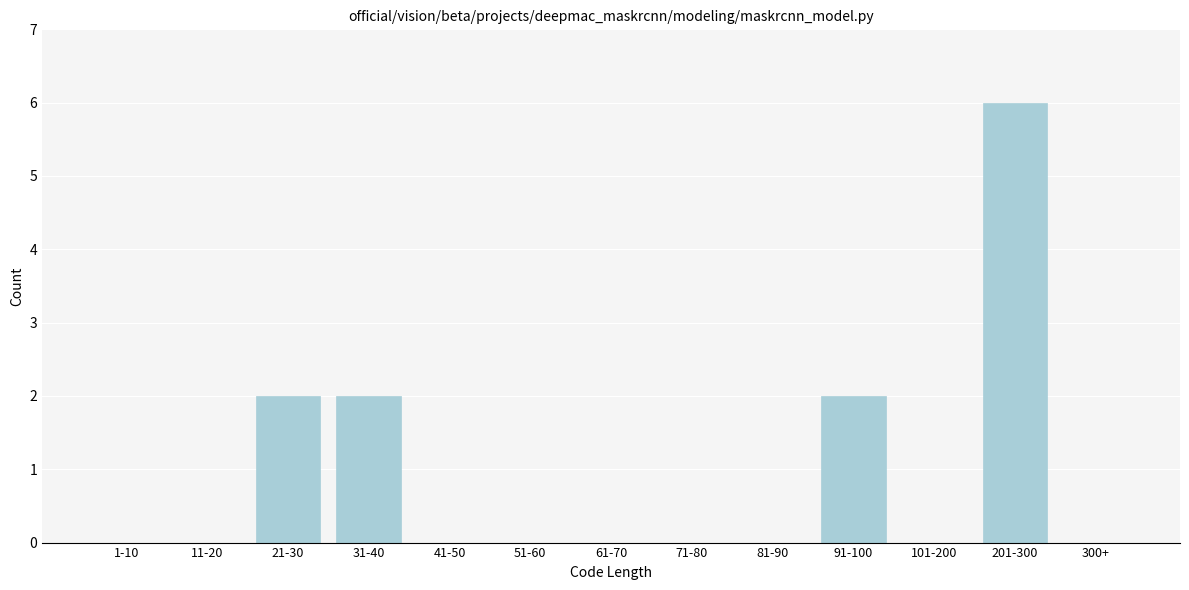

Reading left to right, transcribe all the data shown in this chart.

1-10=0	11-20=0	21-30=2	31-40=2	41-50=0	51-60=0	61-70=0	71-80=0	81-90=0	91-100=2	101-200=0	201-300=6	300+=0